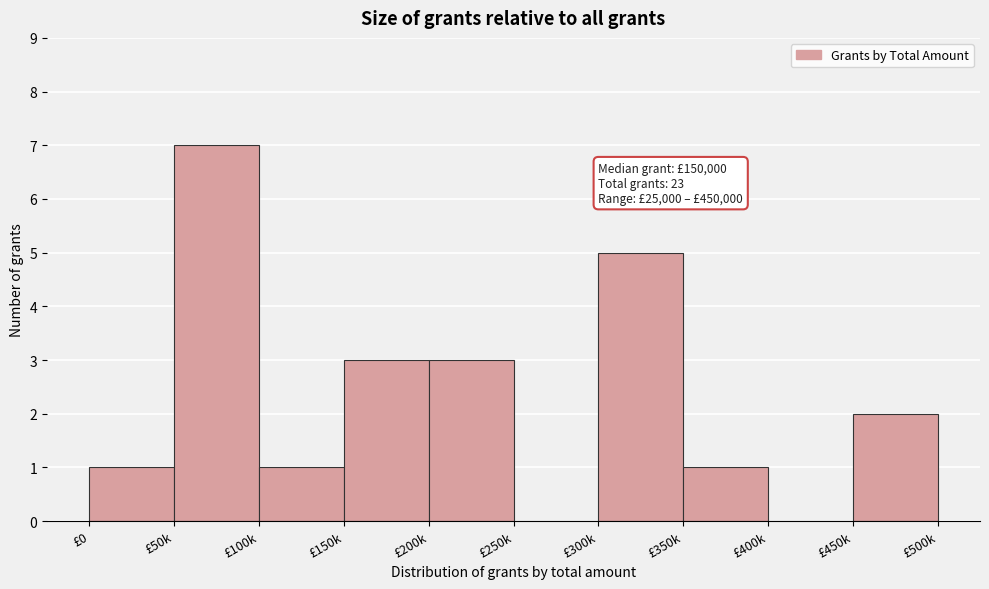

Reading left to right, what are all the values shown in this chart?

£0=1	£50k=7	£100k=1	£150k=3	£200k=3	£250k=0	£300k=5	£350k=1	£400k=0	£450k=2